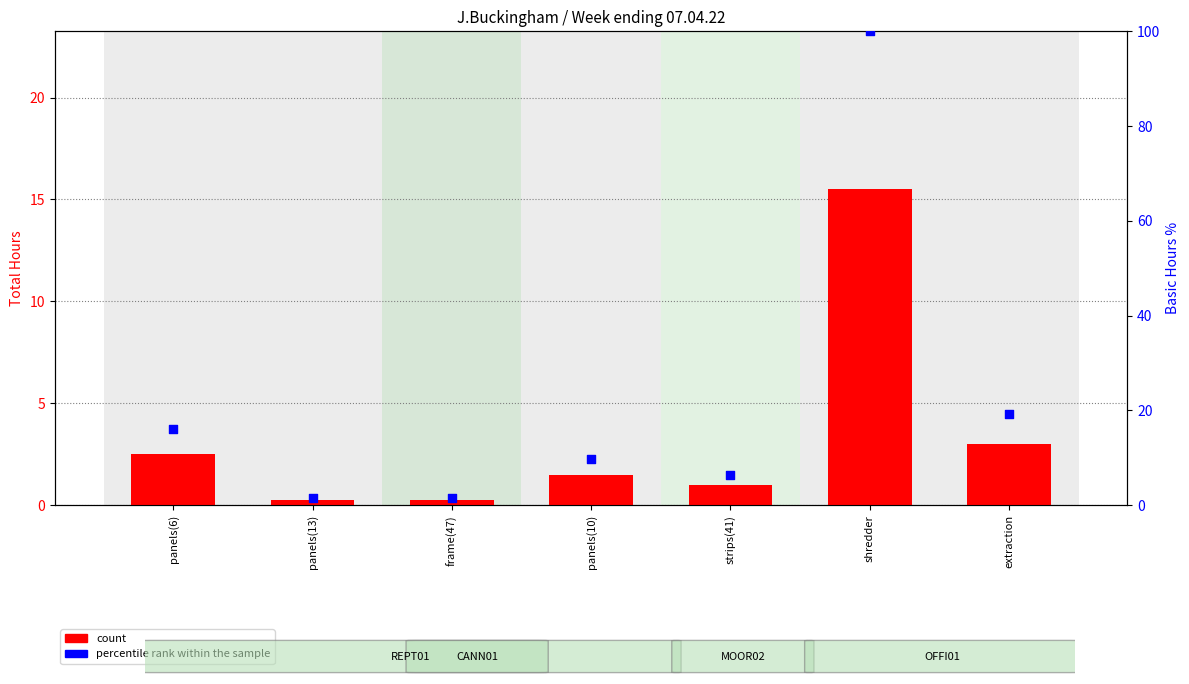

Which series has the largest Y range (max minus min)?

percentile rank within the sample